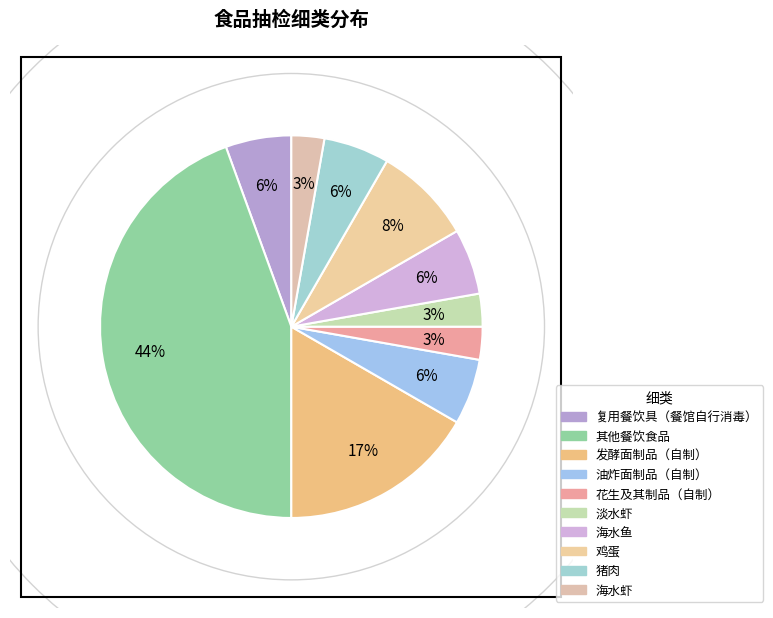

How many segments does this pie chart have?

10